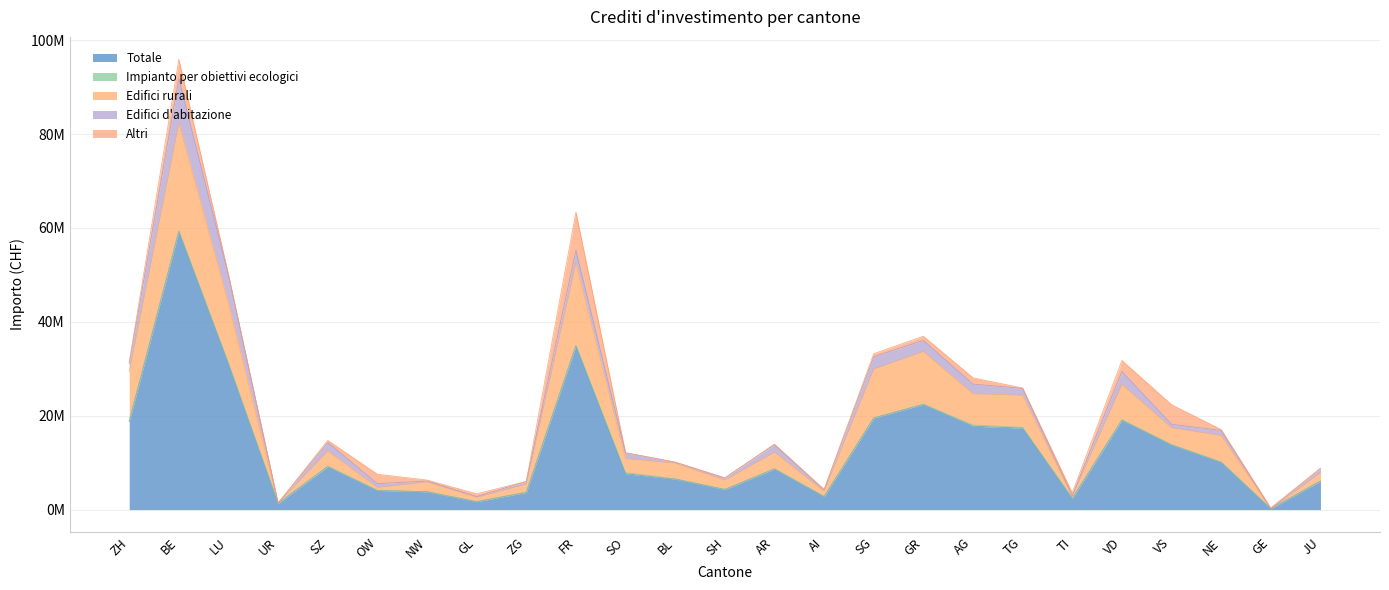

How many series are shown in this chart?

5